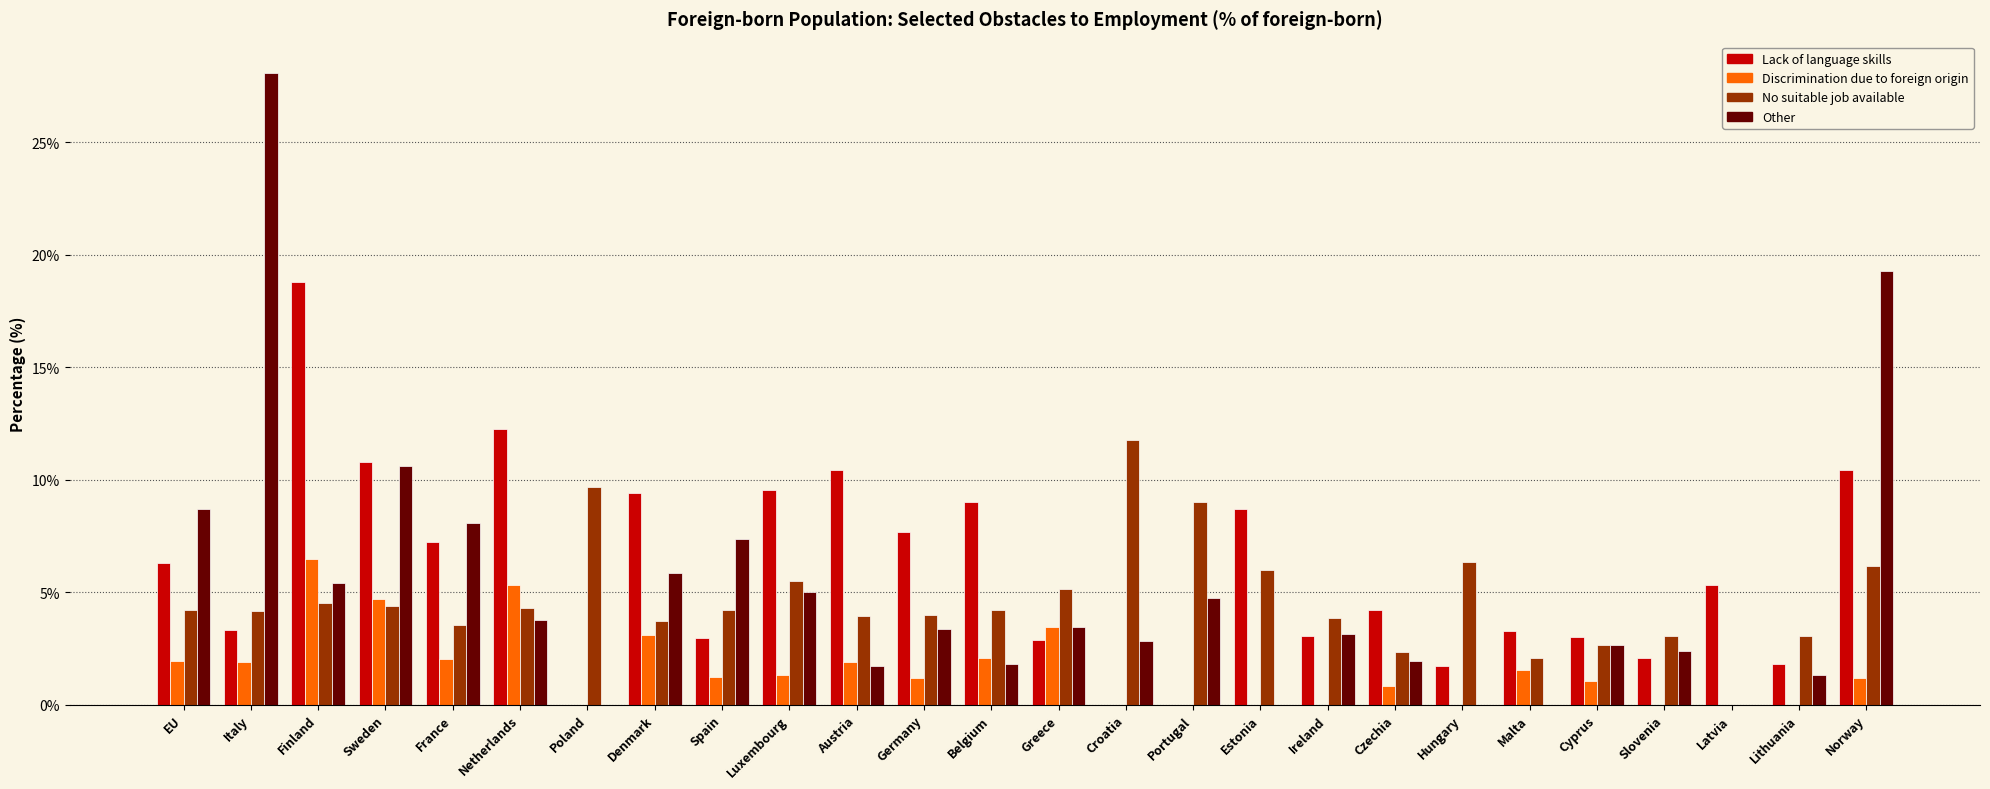

What is the sum of all Other values?

131.4